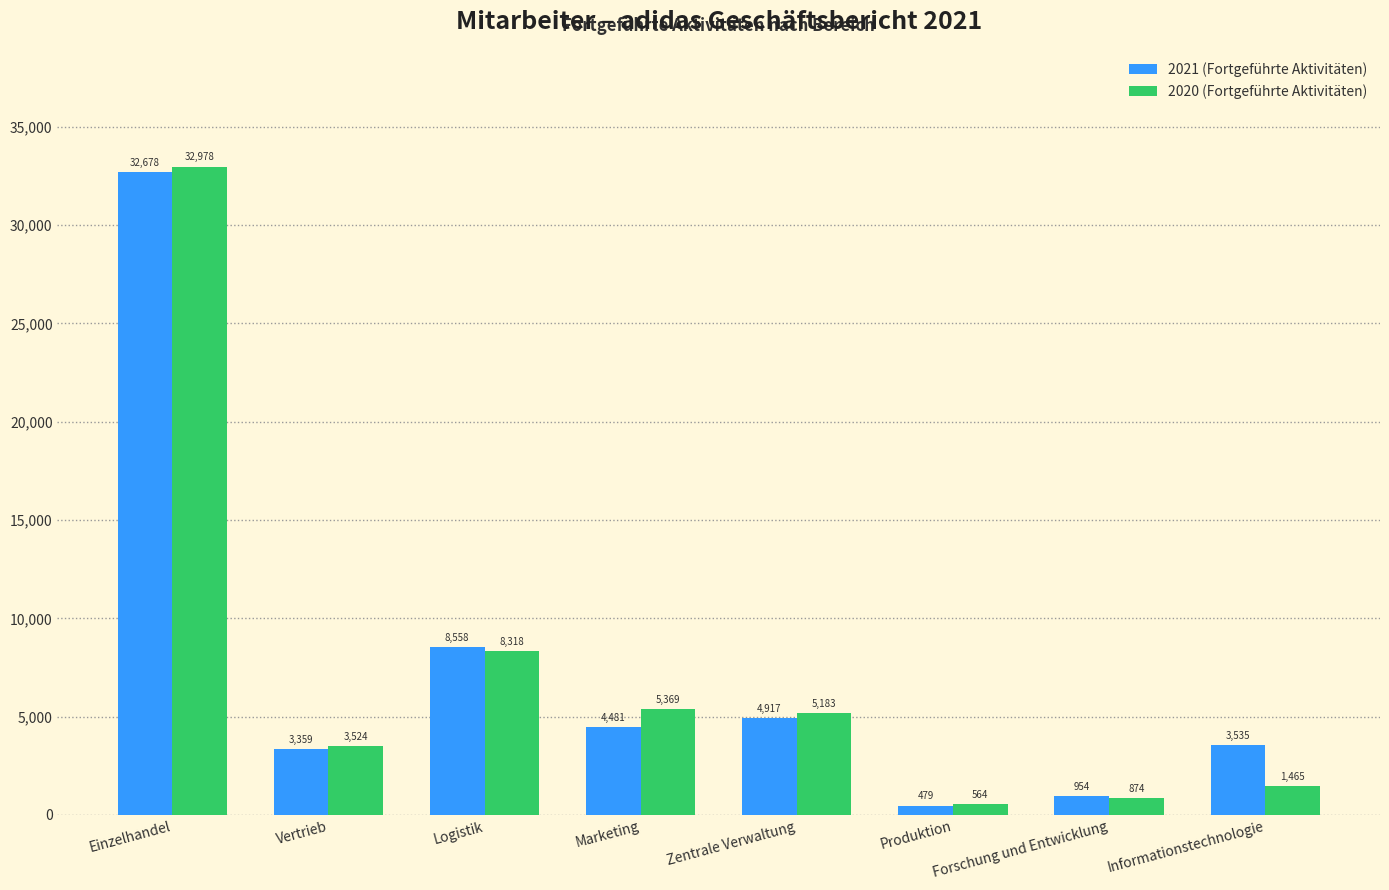

How many bars are there in total?

16